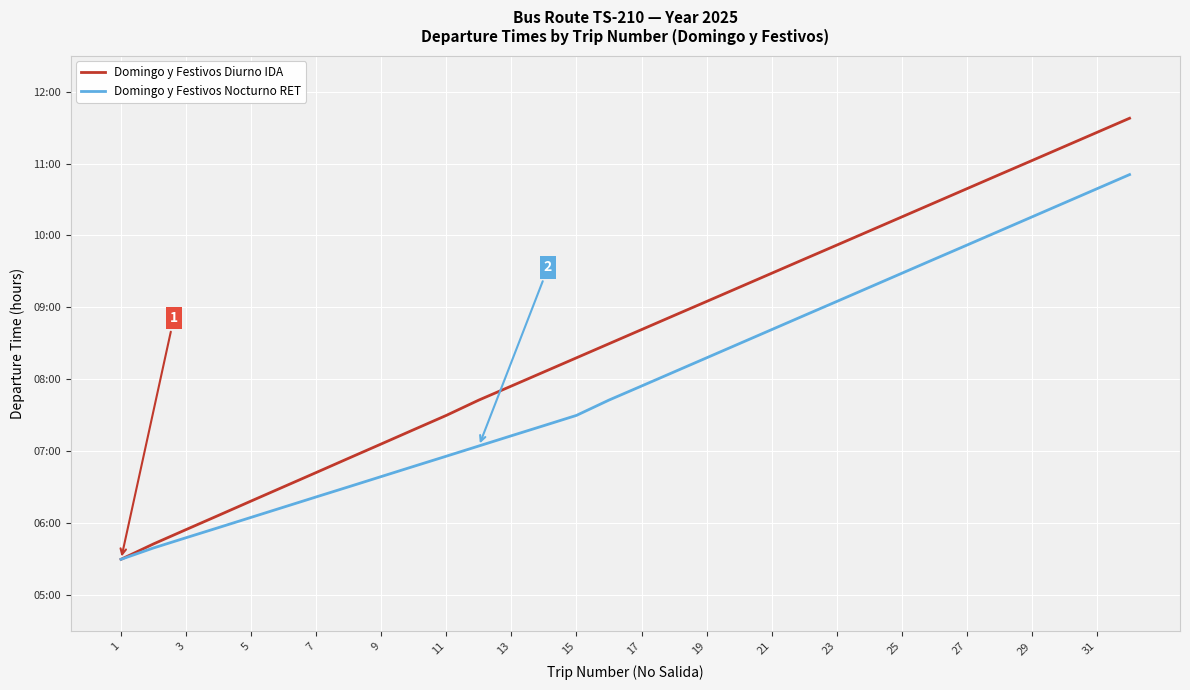

At how many categories does at least one series exceed 6?

29